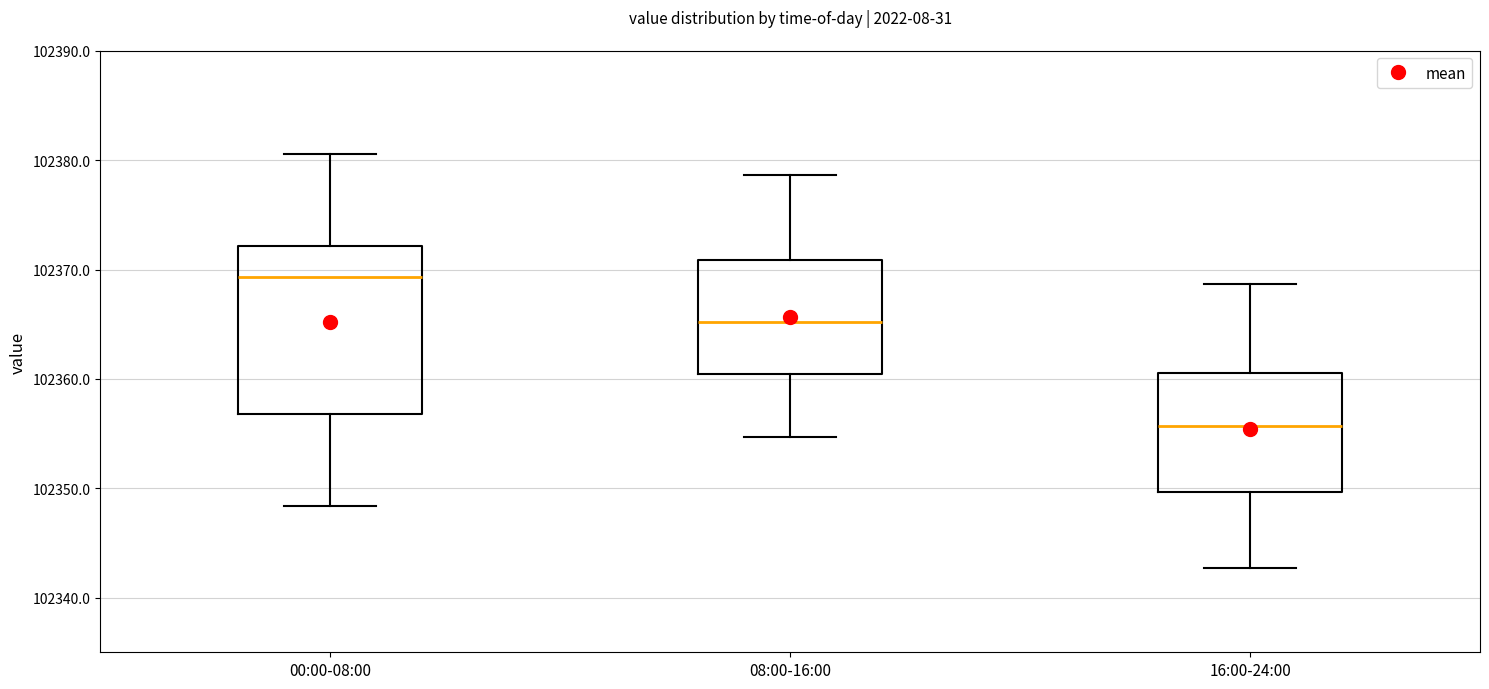

Comparing the boxes themselves (not the whiskers), which one is the tallest?

00:00-08:00